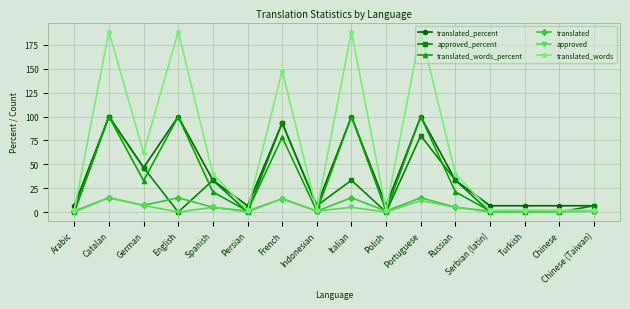

Reading left to right, extract all data points from this chart.

translated_percent: 6.6	100.0	46.6	100.0	33.3	6.6	93.3	6.6	100.0	6.6	100.0	33.3	6.6	6.6	6.6	6.6
approved_percent: 0.0	100.0	46.6	0.0	33.3	0.0	93.3	6.6	33.3	0.0	80.0	33.3	0.0	0.0	0.0	6.6
translated_words_percent: 1.0	100.0	32.8	100.0	21.1	1.0	78.3	1.0	100.0	1.0	100.0	21.1	1.0	1.0	1.0	1.0
translated: 1.0	15.0	7.0	15.0	5.0	1.0	14.0	1.0	15.0	1.0	15.0	5.0	1.0	1.0	1.0	1.0
approved: 0.0	15.0	7.0	0.0	5.0	0.0	14.0	1.0	5.0	0.0	12.0	5.0	0.0	0.0	0.0	1.0
translated_words: 2.0	189.0	62.0	189.0	40.0	2.0	148.0	2.0	189.0	2.0	189.0	40.0	2.0	2.0	2.0	2.0